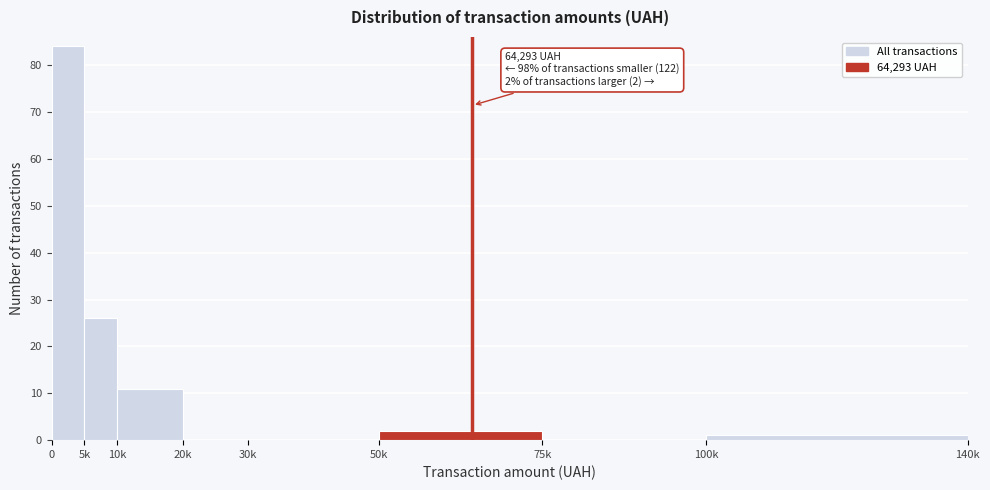

Reading left to right, list all the values displayed in this chart.

0=84	5k=26	10k=11	20k=0	30k=0	50k=2	75k=0	100k=1